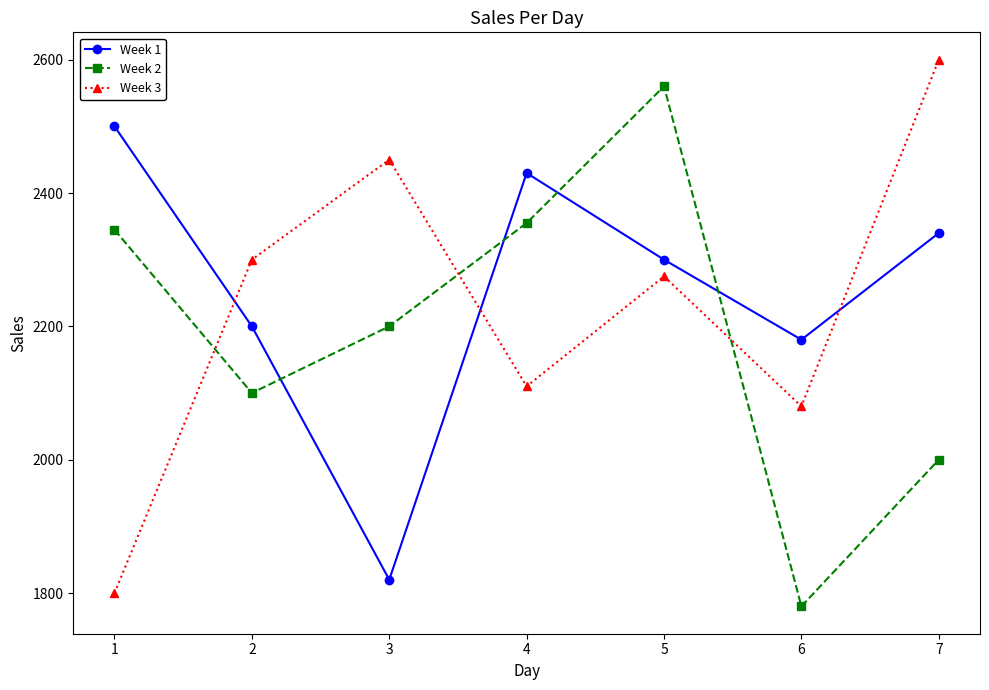

What are all the series names shown in the legend?

Week 1, Week 2, Week 3